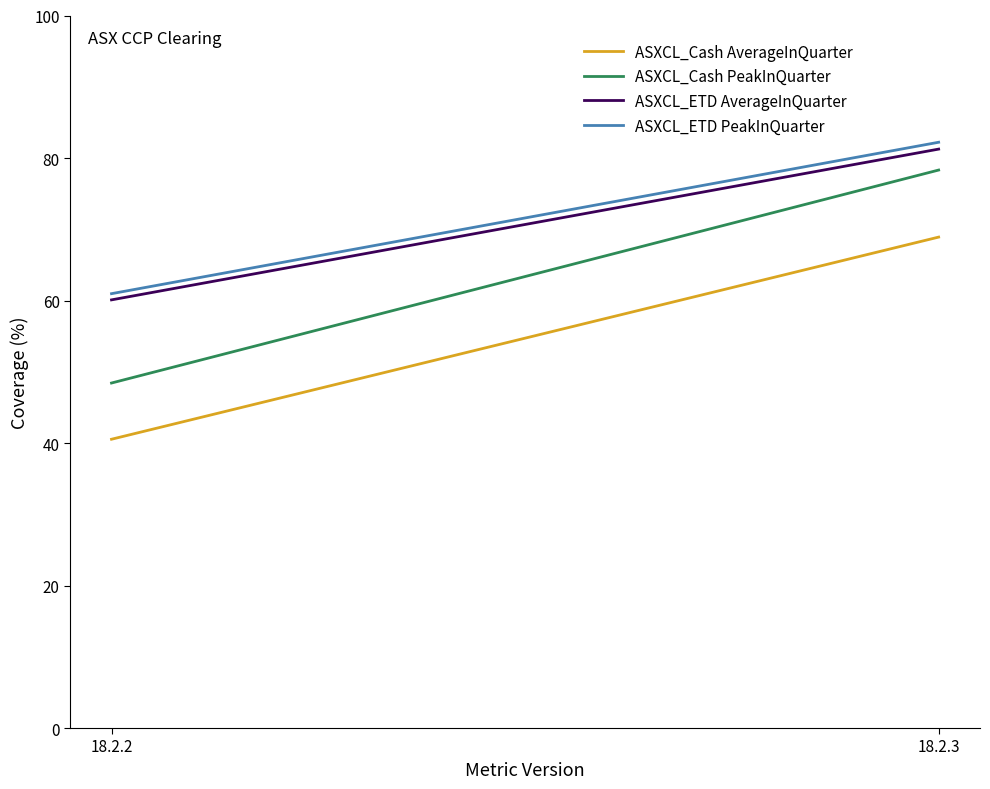

What is the greatest value displayed?

82.2